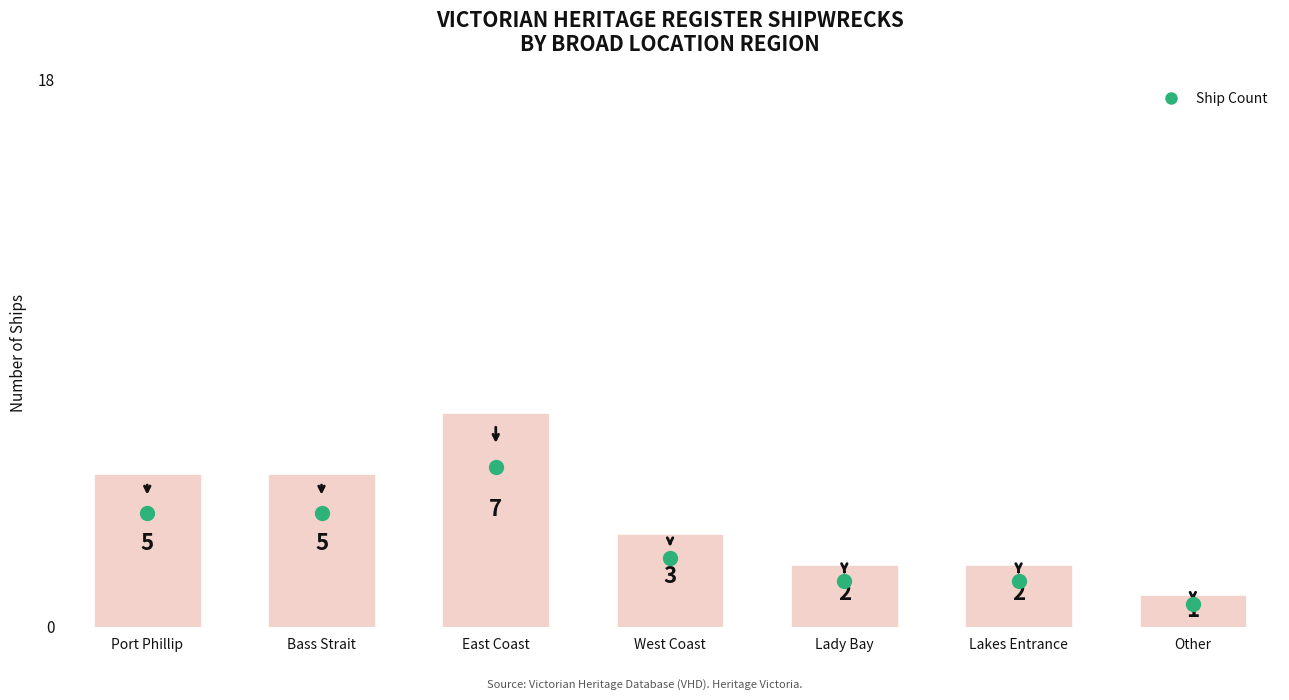

At which label does the data first exceed 3?

Port Phillip